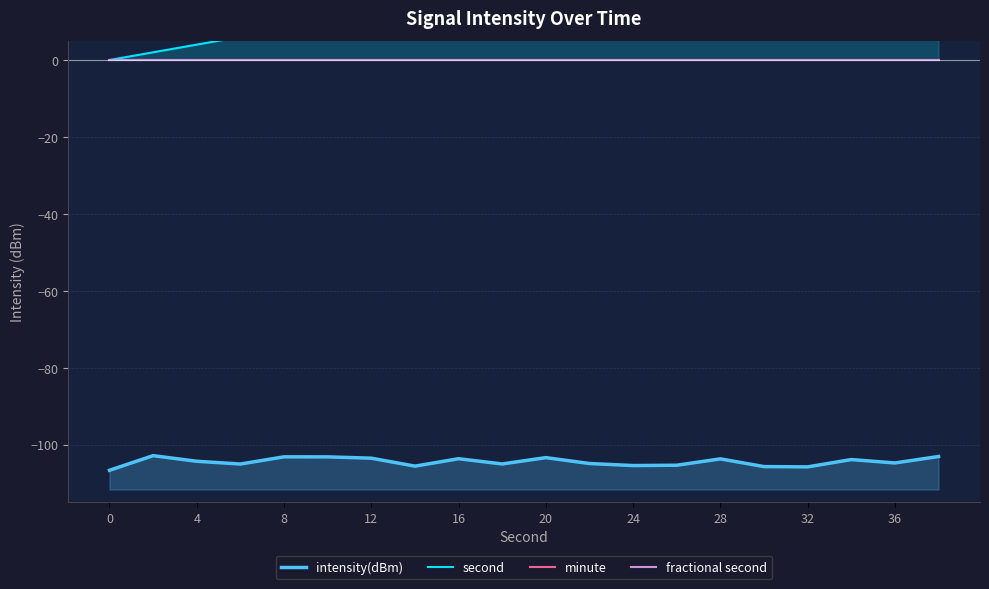

Is the value of intensity(dBm) at 15 greater than the value of fractional second at 28?

No